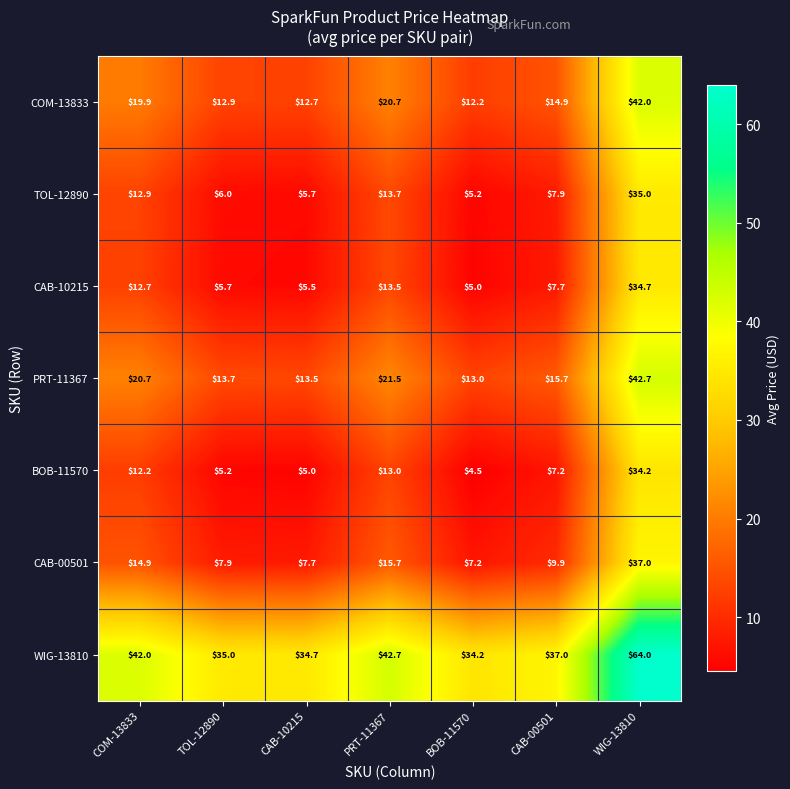

At CAB-10215, list the series in order from largest to smallest.

WIG-13810, PRT-11367, COM-13833, CAB-00501, TOL-12890, CAB-10215, BOB-11570